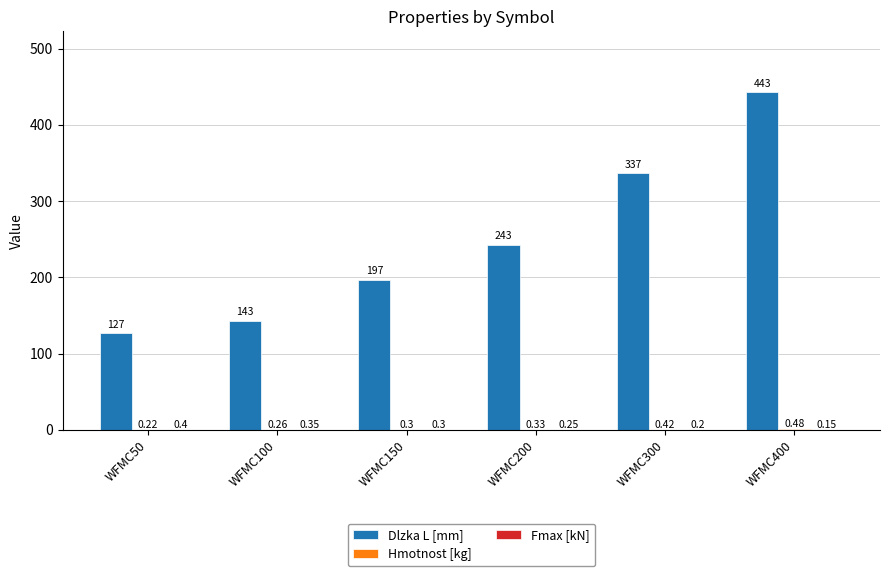

What is the sum of the Dlzka L [mm] values at WFMC50 and WFMC150?

324.0